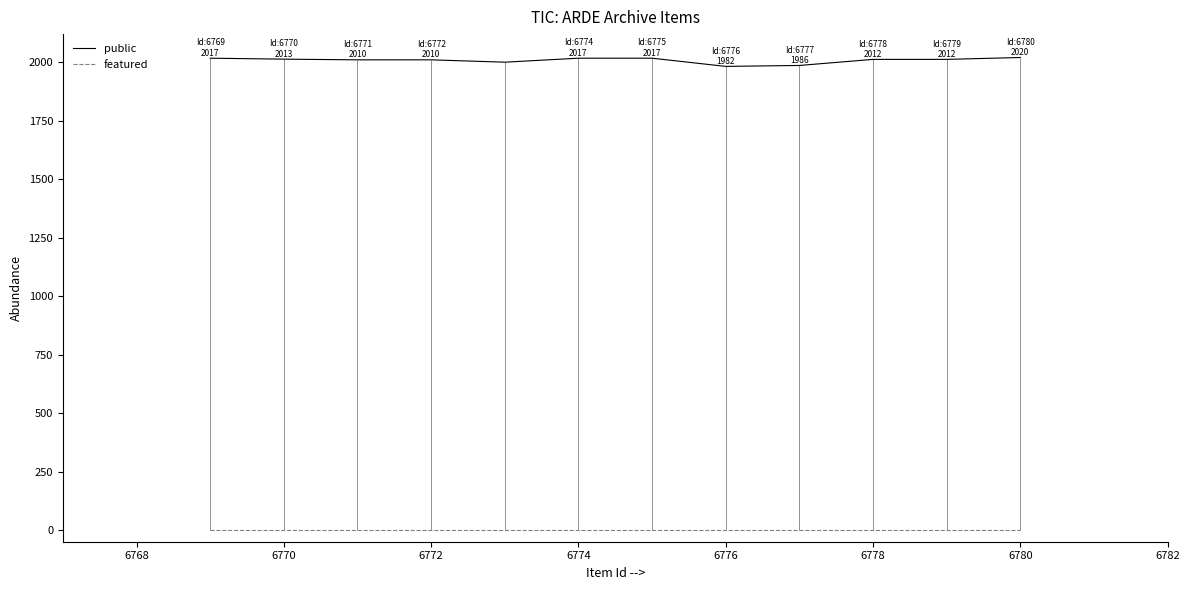

Rank the series by their maximum value, from lowest to highest.

featured, public